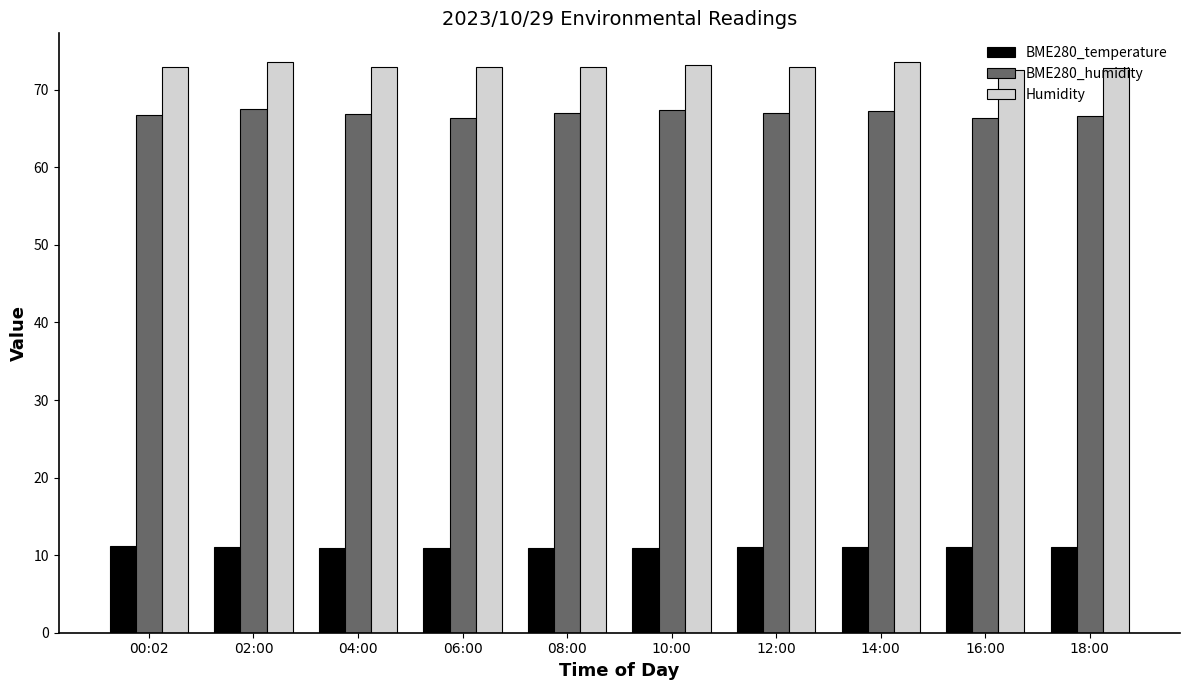

What are all the series names shown in the legend?

BME280_temperature, BME280_humidity, Humidity